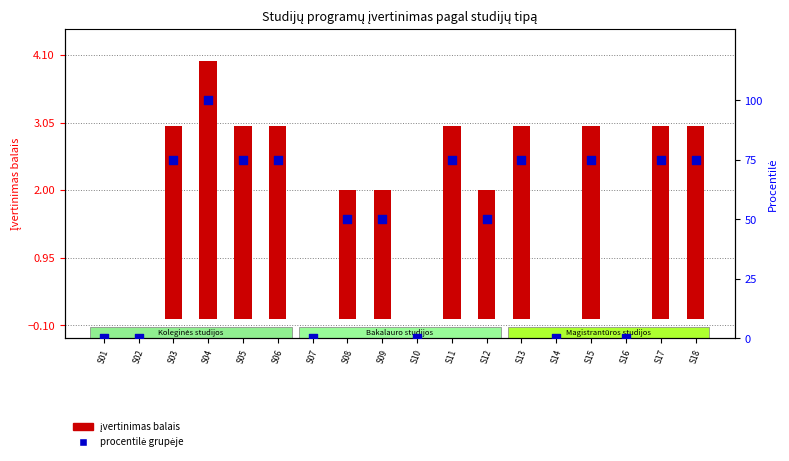

What is the total value across all series at S17?

78